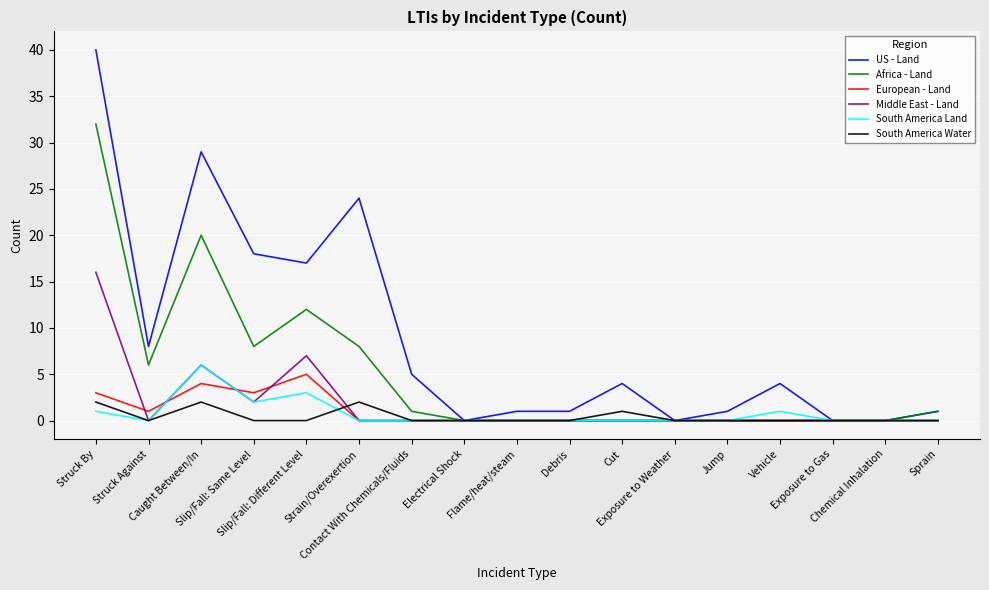

Which series has the largest range (max minus min)?

US - Land